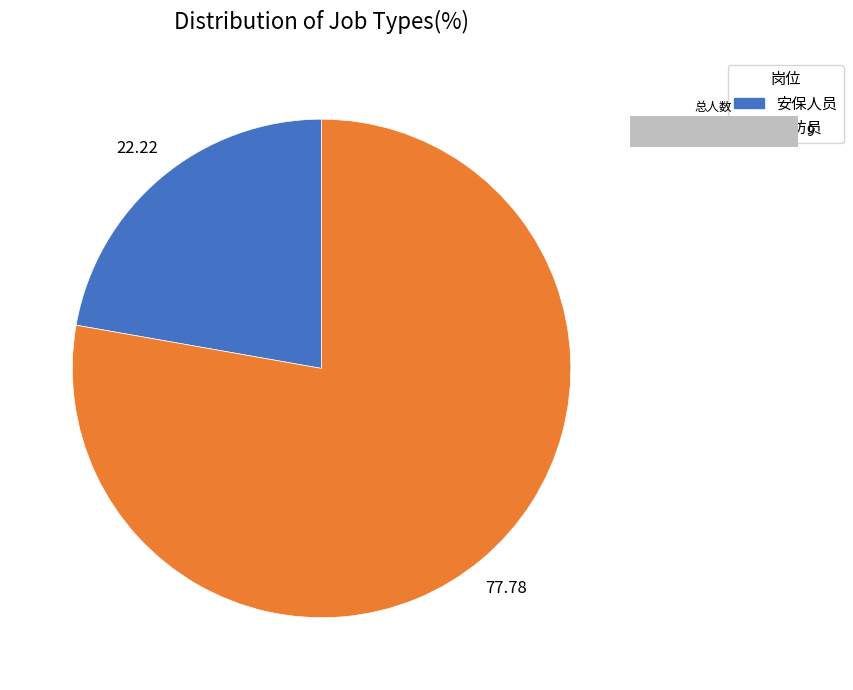

Which category accounts for the majority?

消防员